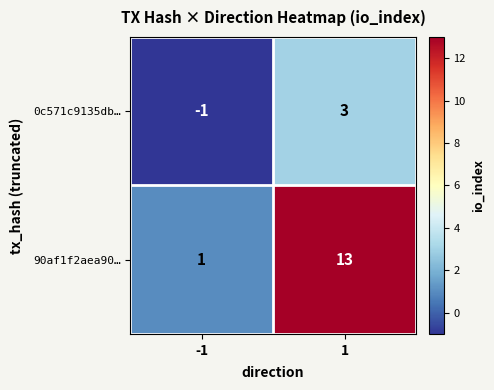

Reading left to right, extract all data points from this chart.

0c571c9135db…: -1=-1	1=3
90af1f2aea90…: -1=1	1=13